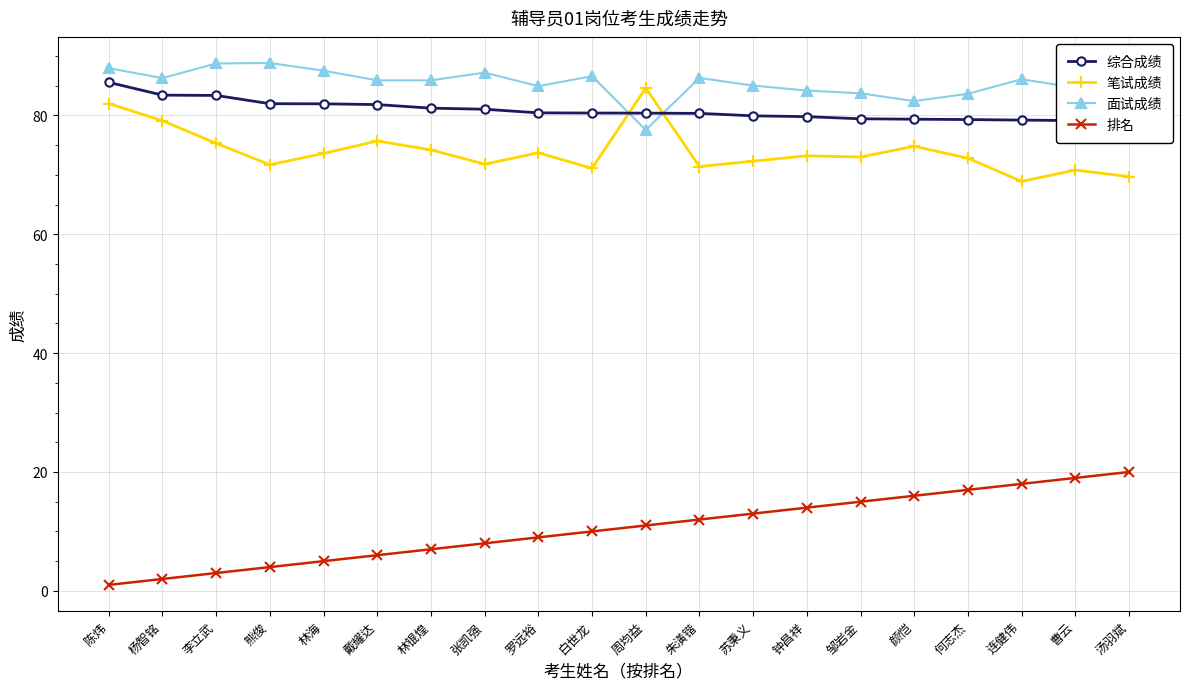

Which category has the lowest value across all series?

陈炜